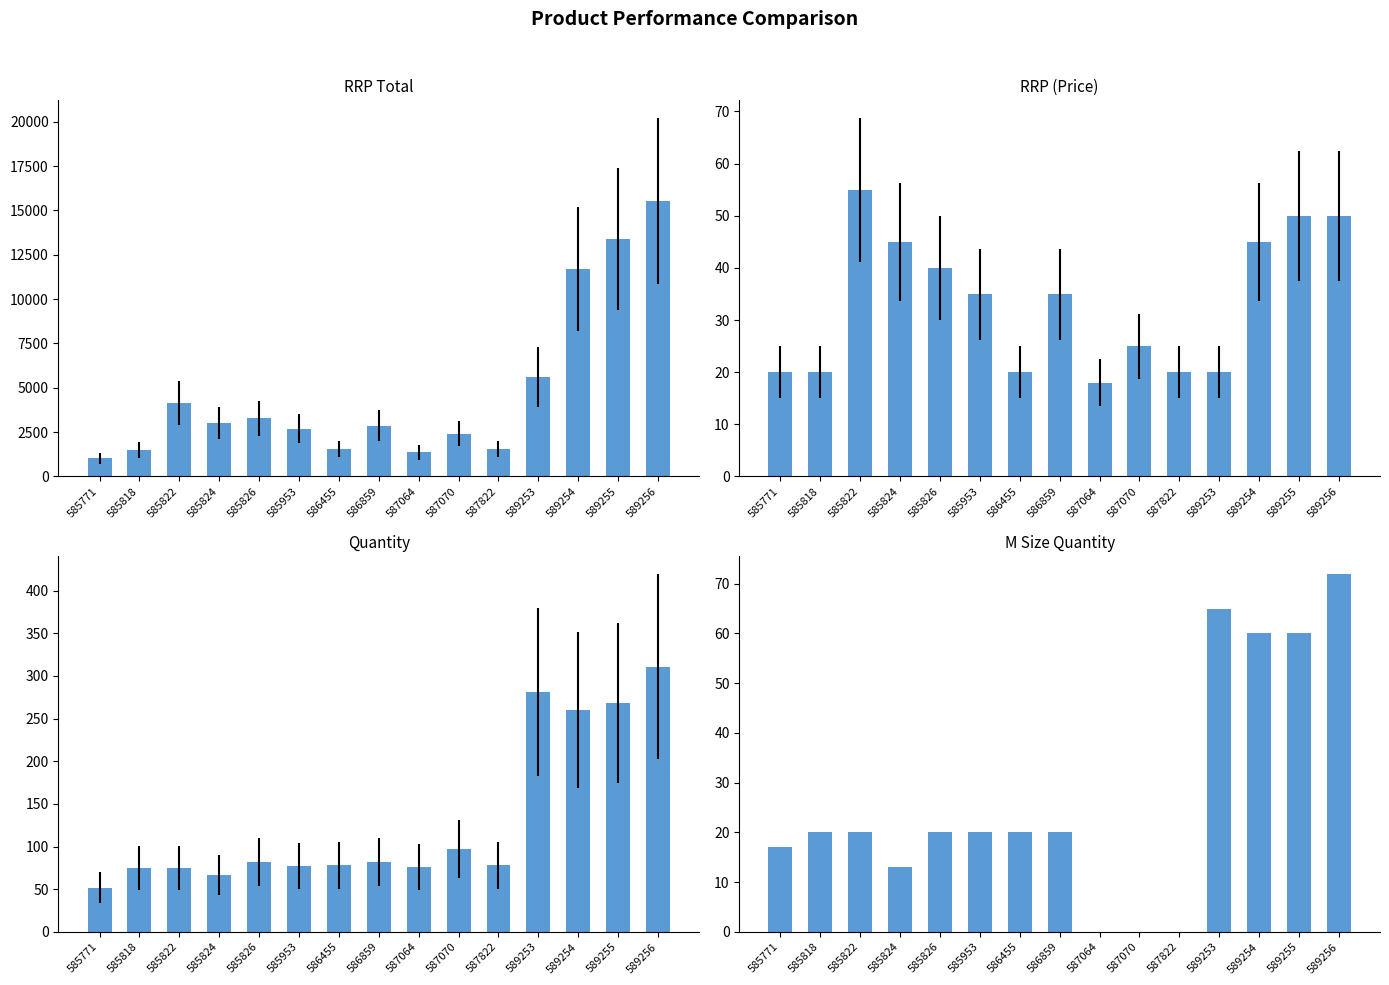

The value of Quantity at 587070 is 171.4. True or false?

False